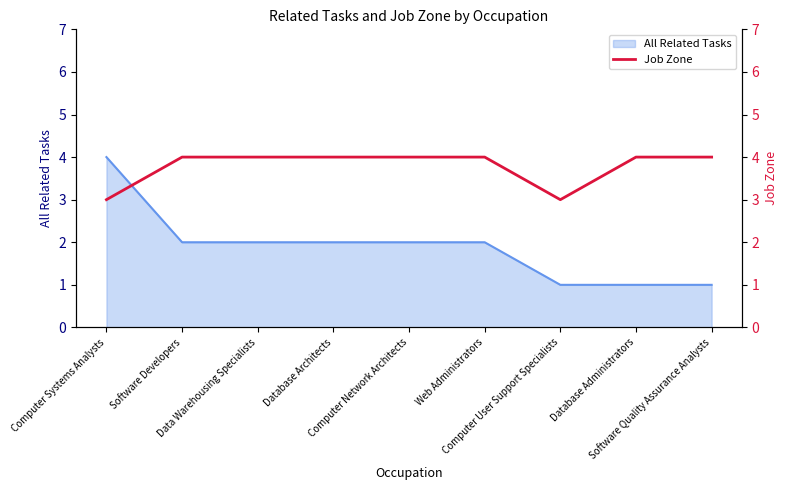

What position from the right is Data Warehousing Specialists?

7